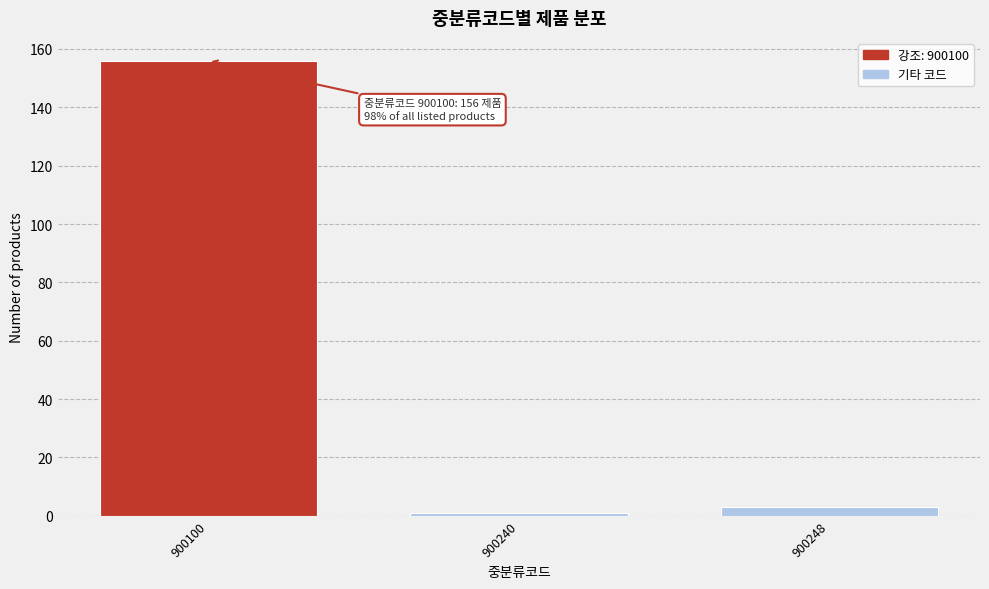

Reading right to left, extract all data points from this chart.

900248=3	900240=1	900100=156